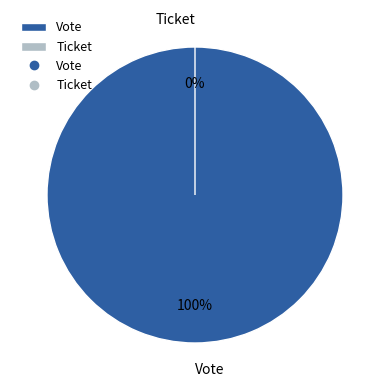

The Ticket slice represents 0% of the pie. True or false?

True